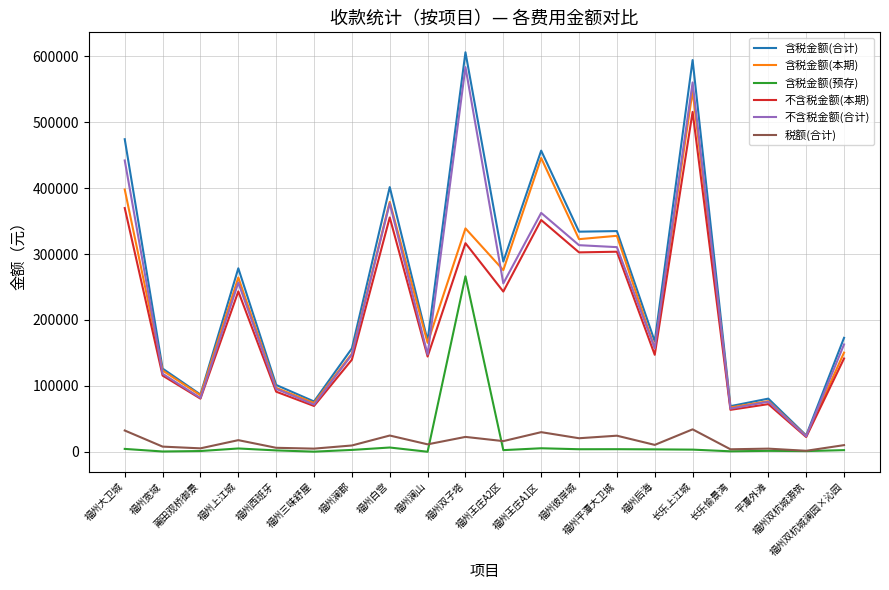

Rank the series by their maximum value, from lowest to highest.

税额(合计), 含税金额(预存), 不含税金额(本期), 含税金额(本期), 不含税金额(合计), 含税金额(合计)